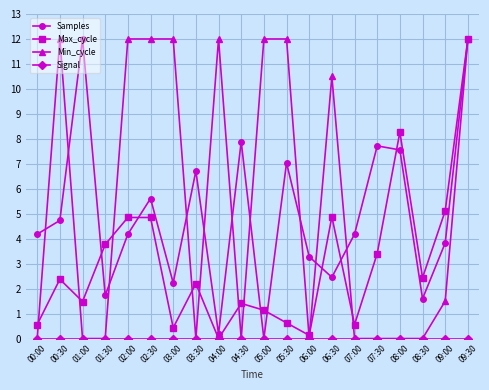

At which category is the sum across all series the highest?

09:30